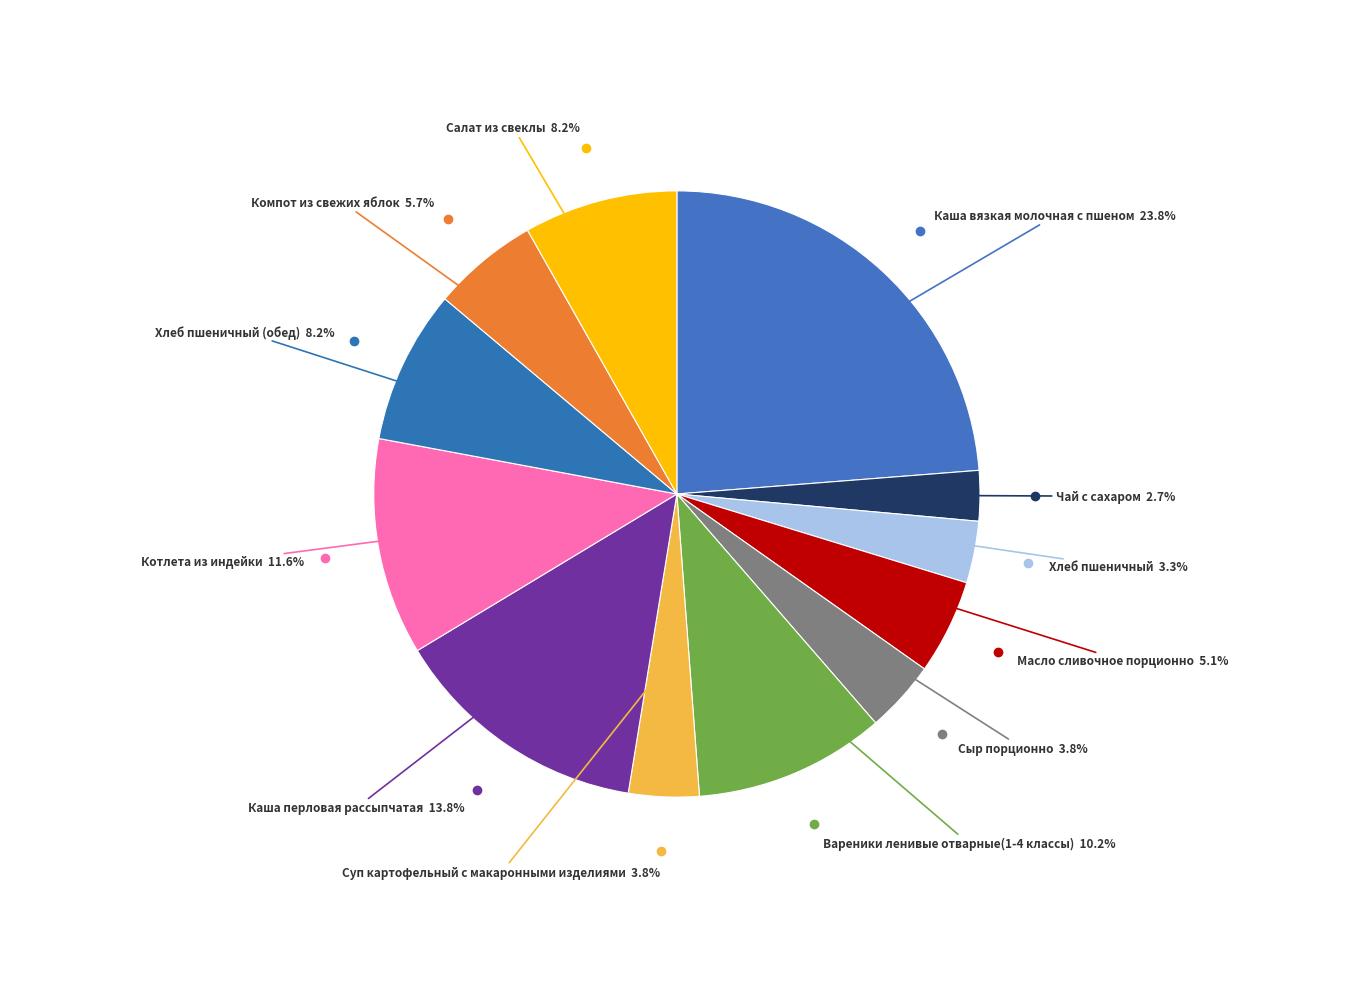

Count the number of slices in the pie.

12